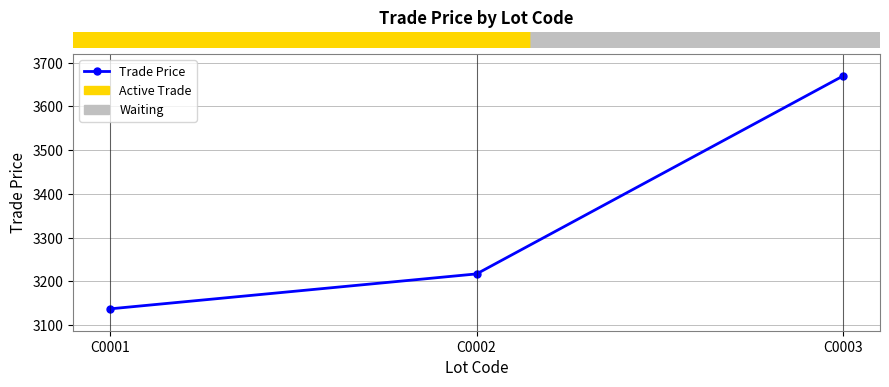

What is the change in value from C0002 to C0003?

+453.2